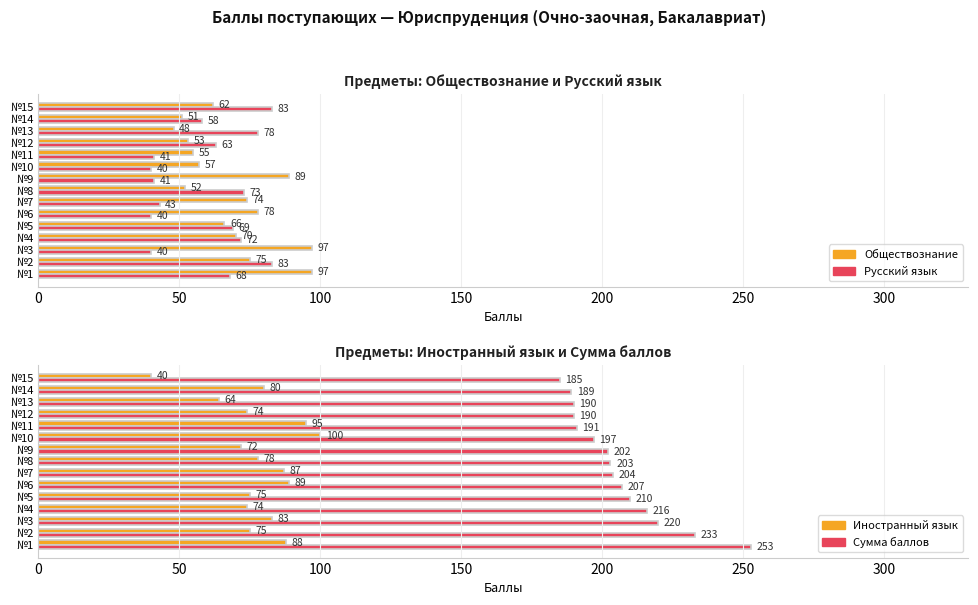

What is the sum of all Сумма баллов values?

3090